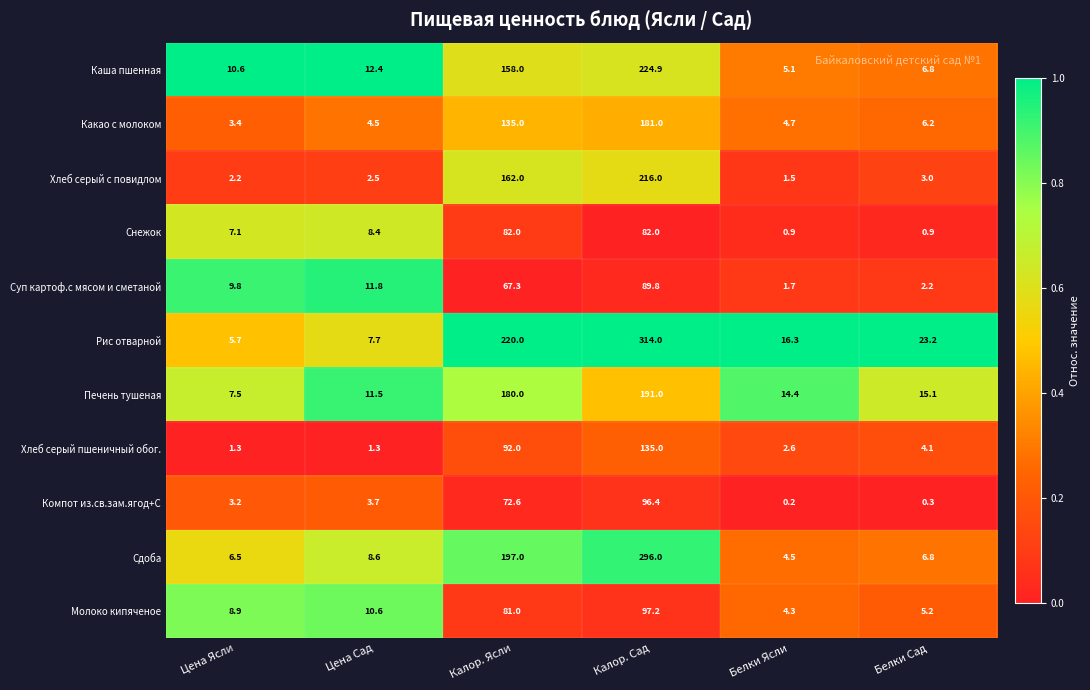

Which series has the widest spread of values?

Рис отварной